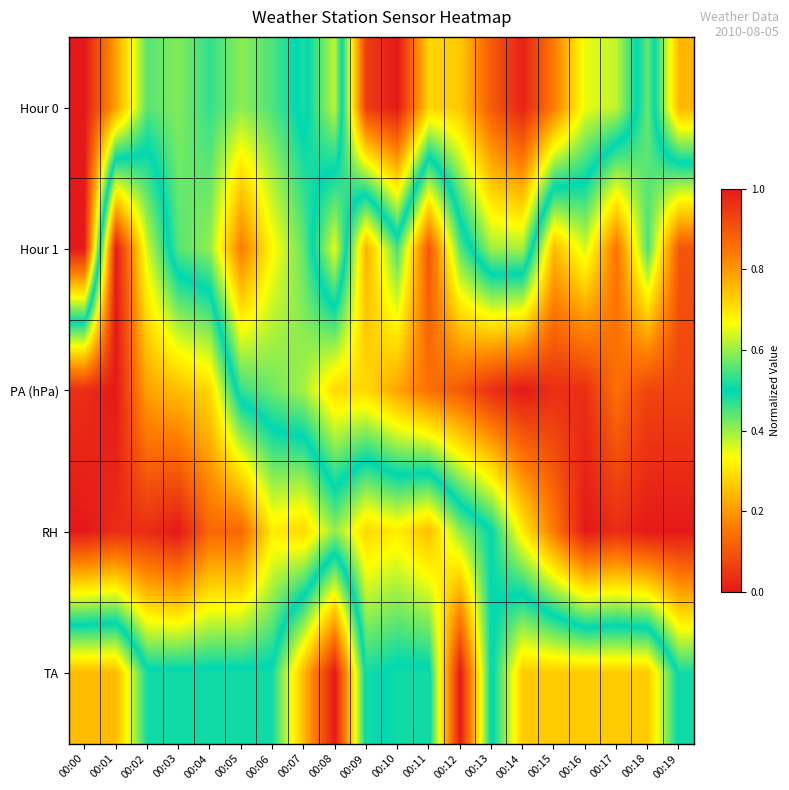

Reading right to left, list all the values displayed in this chart.

Hour 0: 00:19=0.8	00:18=0.4	00:17=0.6	00:16=0.7	00:15=0.8	00:14=1.0	00:13=0.9	00:12=0.7	00:11=0.7	00:10=1.0	00:09=0.9	00:08=0.4	00:07=0.5	00:06=0.4	00:05=0.4	00:04=0.5	00:03=0.4	00:02=0.4	00:01=0.2	00:00=0.0
Hour 1: 00:19=0.1	00:18=0.5	00:17=0.1	00:16=0.4	00:15=0.2	00:14=0.6	00:13=0.6	00:12=0.4	00:11=0.1	00:10=0.5	00:09=0.2	00:08=0.7	00:07=0.4	00:06=0.3	00:05=0.2	00:04=0.4	00:03=0.4	00:02=0.6	00:01=1.0	00:00=0.0
PA (hPa): 00:19=0.1	00:18=0.1	00:17=0.1	00:16=0.0	00:15=0.0	00:14=0.0	00:13=0.0	00:12=0.1	00:11=0.1	00:10=0.2	00:09=0.3	00:08=0.3	00:07=0.4	00:06=0.4	00:05=0.5	00:04=0.7	00:03=0.8	00:02=0.8	00:01=1.0	00:00=1.0
RH: 00:19=0.0	00:18=0.0	00:17=0.0	00:16=0.0	00:15=0.2	00:14=0.3	00:13=0.5	00:12=0.6	00:11=0.8	00:10=0.7	00:09=0.7	00:08=0.6	00:07=0.7	00:06=0.7	00:05=0.9	00:04=0.9	00:03=1.0	00:02=1.0	00:01=1.0	00:00=1.0
TA: 00:19=0.5	00:18=0.7	00:17=0.7	00:16=0.7	00:15=0.7	00:14=0.7	00:13=0.5	00:12=1.0	00:11=0.5	00:10=0.5	00:09=0.5	00:08=0.0	00:07=0.2	00:06=0.5	00:05=0.5	00:04=0.5	00:03=0.5	00:02=0.5	00:01=0.2	00:00=0.2